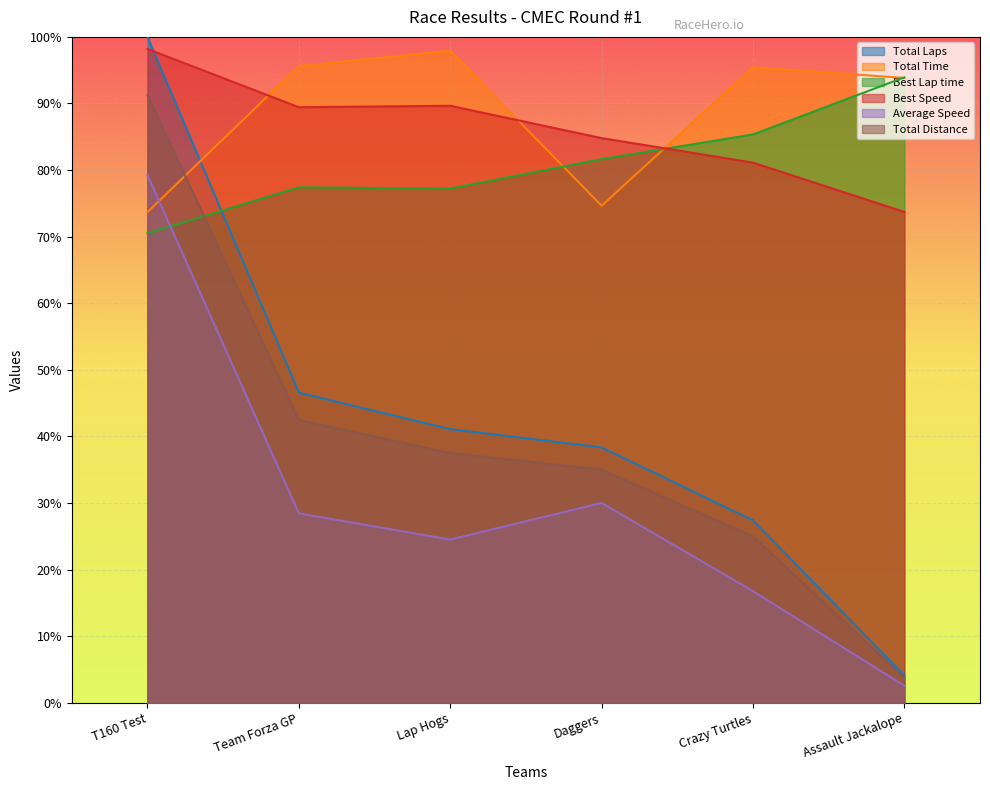

What position from the right is Crazy Turtles?

2